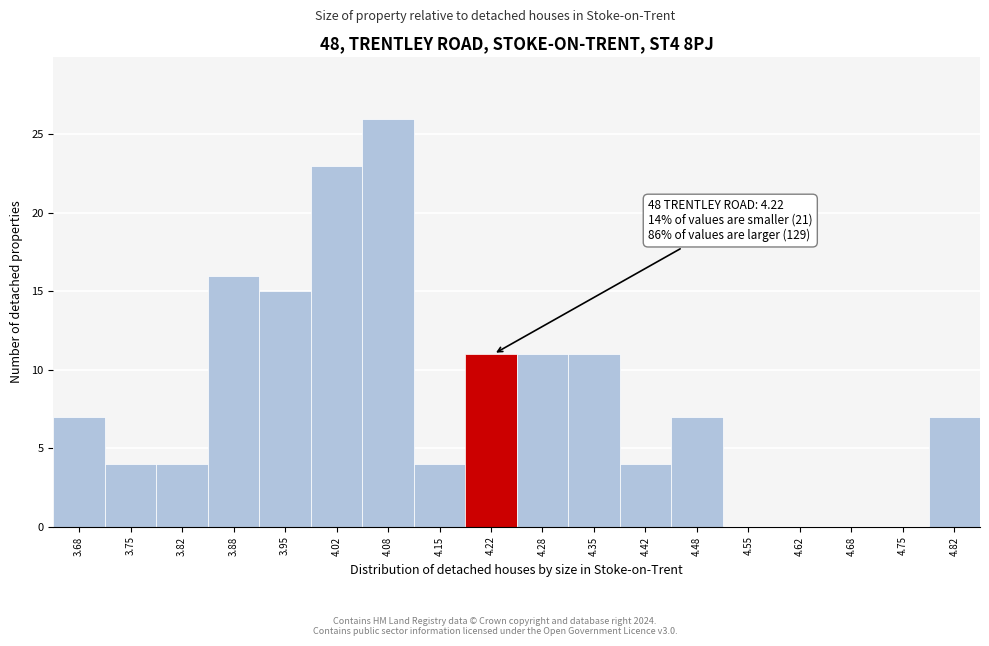

Over which range of the x-axis is the bar tallest?

4.05 to 4.12